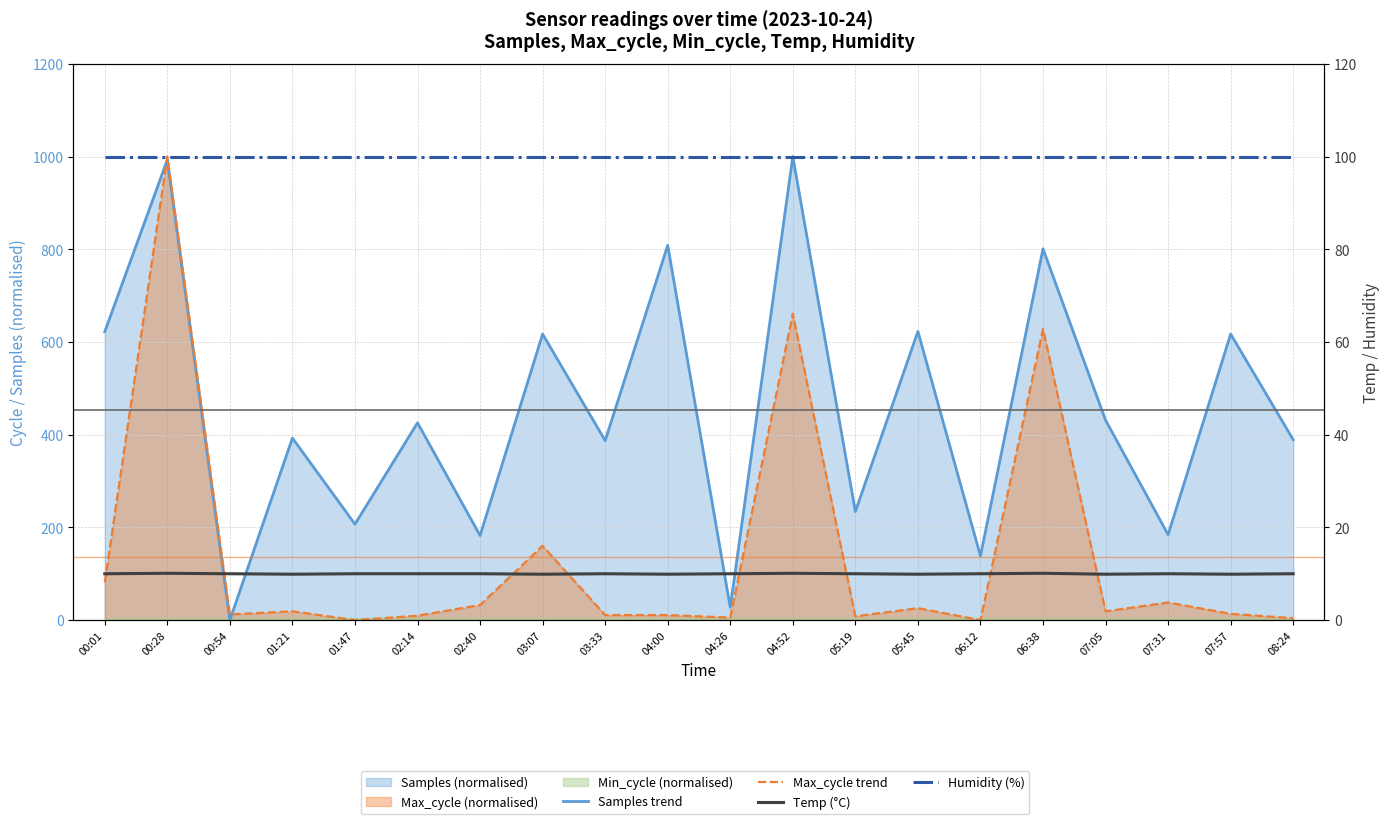

Reading left to right, what are all the values shown in this chart?

Samples trend: 622.2	992.9	0.0	392.7	207.0	425.6	182.4	617.1	387.3	808.5	27.3	1000.0	234.1	622.8	138.4	800.9	431.3	184.3	617.1	389.2
Max_cycle trend: 81.4	1000.0	12.2	19.0	0.0	9.5	32.6	160.1	10.9	10.9	5.4	660.8	8.1	25.8	0.0	628.2	19.0	38.0	13.6	4.1
Temp (°C): 10.0	10.1	10.0	9.9	10.0	10.0	10.0	9.9	10.0	9.9	10.0	10.1	10.0	9.9	10.0	10.1	9.9	10.0	9.9	10.0
Humidity (%): 99.9	99.9	99.9	99.9	99.9	99.9	99.9	99.9	99.9	99.9	99.9	99.9	99.9	99.9	99.9	99.9	99.9	99.9	99.9	99.9